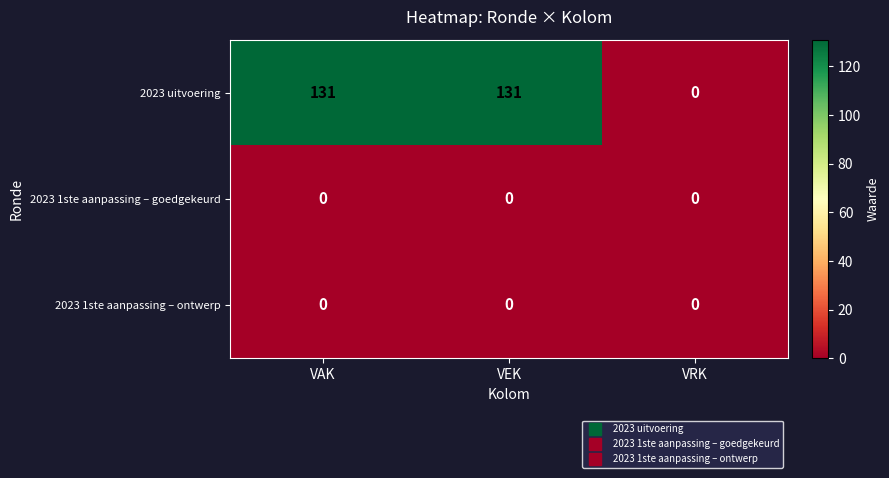

Which series has the largest total across all categories?

2023 uitvoering